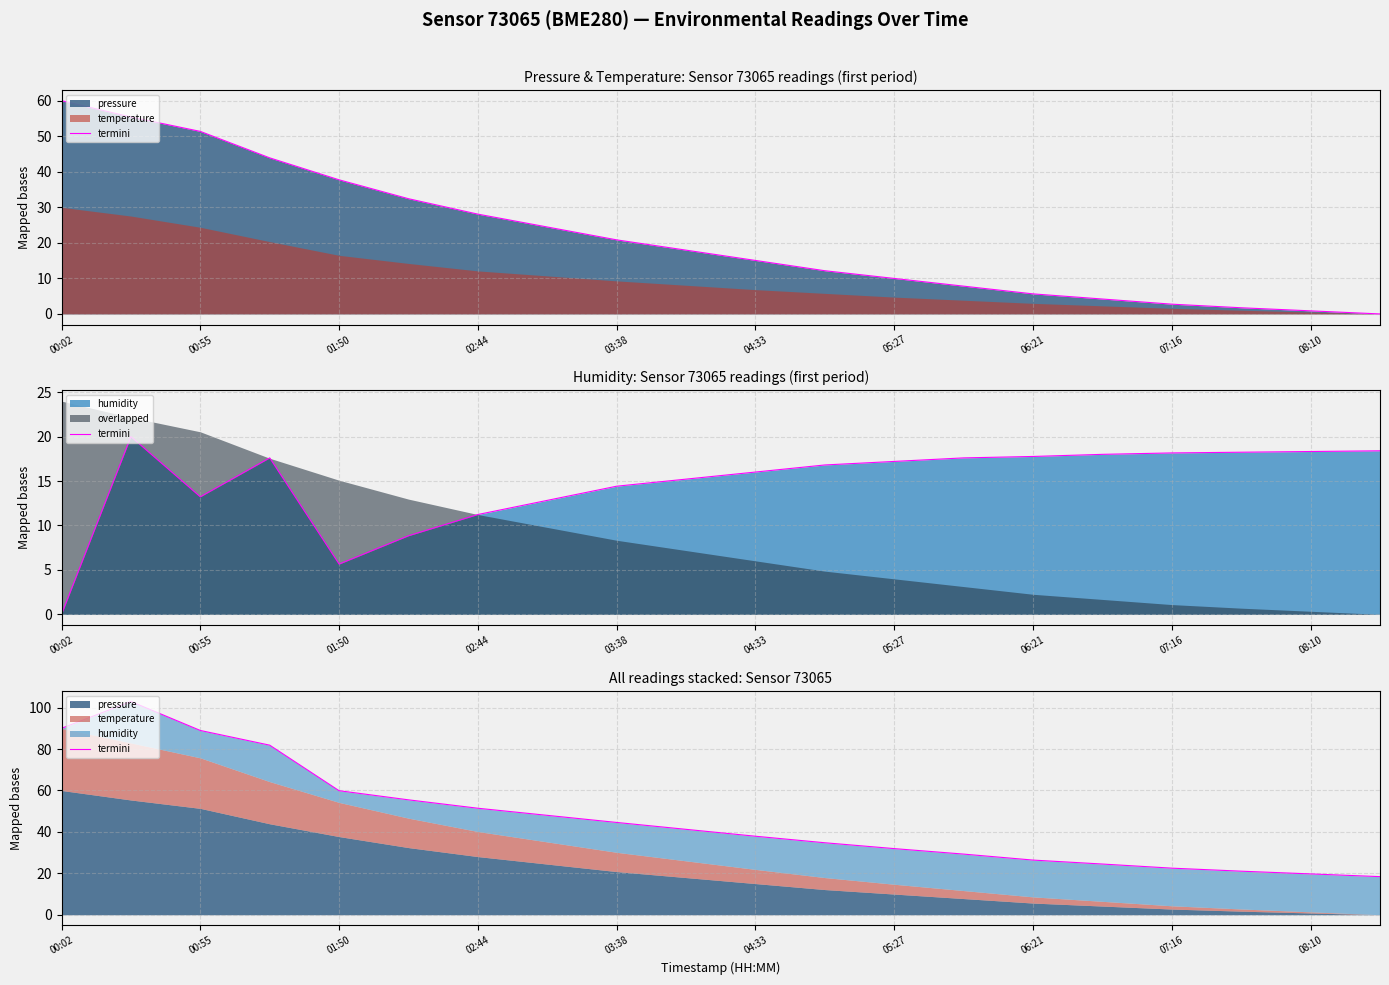

Which has a higher value, 12 or 11?

11